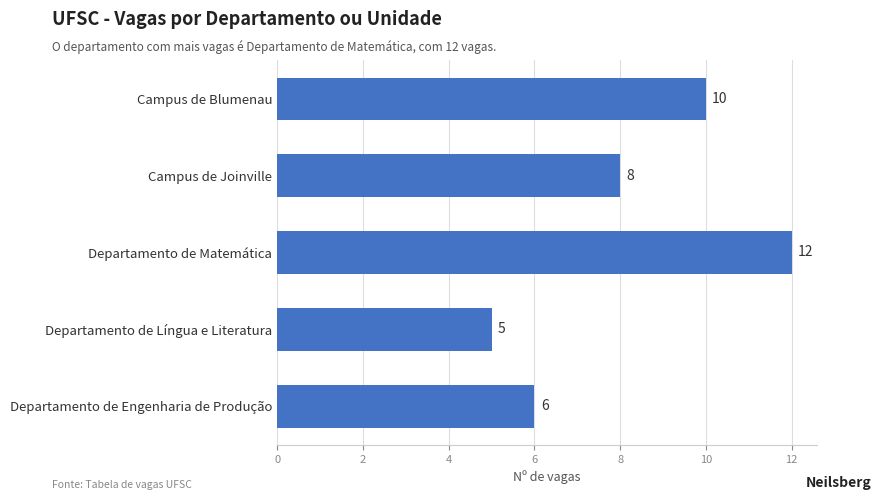

What is the change in value from Departamento de Matemática to Departamento de Engenharia de Produção?

-6